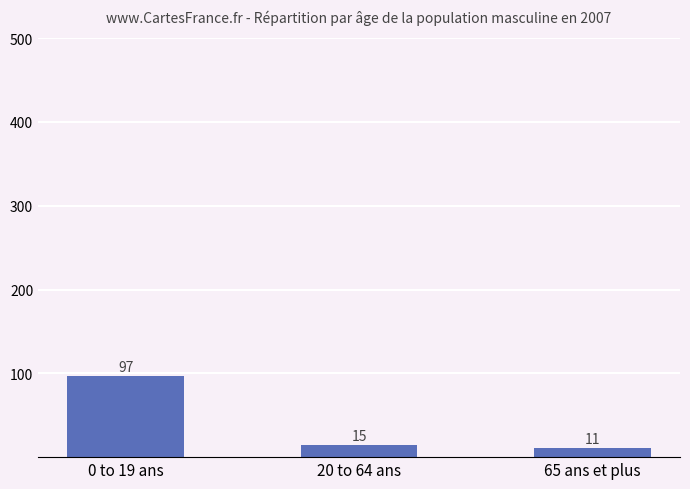

What is the ratio of the value at 0 to 19 ans to the value at 65 ans et plus?

8.8